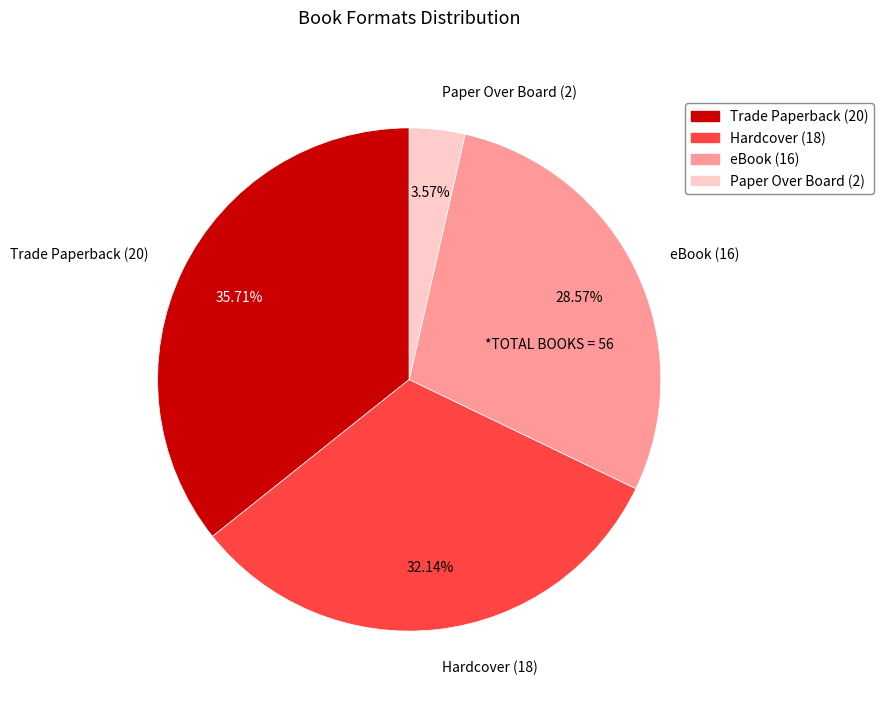

What is the largest slice in the pie chart?

Trade Paperback